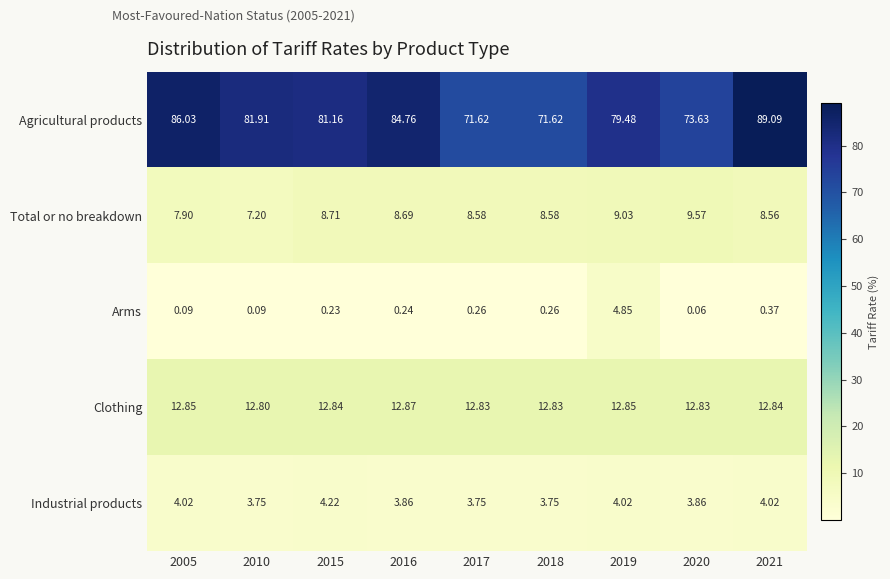

Between 2005 and 2018, which series saw the biggest shift?

Agricultural products